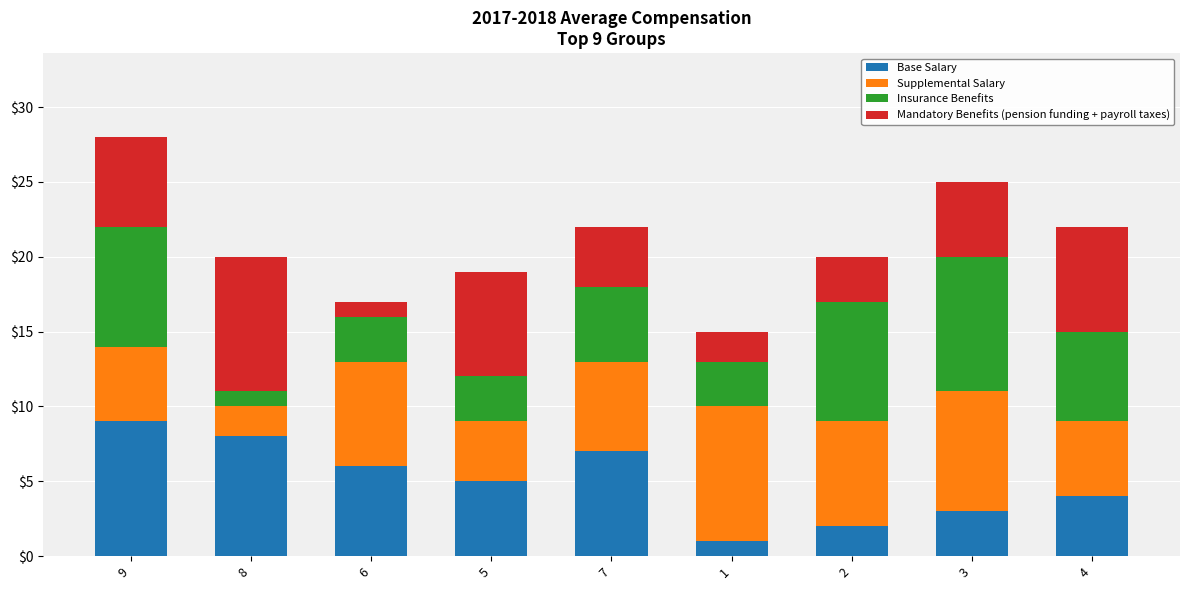

List the labels in order of Base Salary value, smallest first.

1, 2, 3, 4, 5, 6, 7, 8, 9